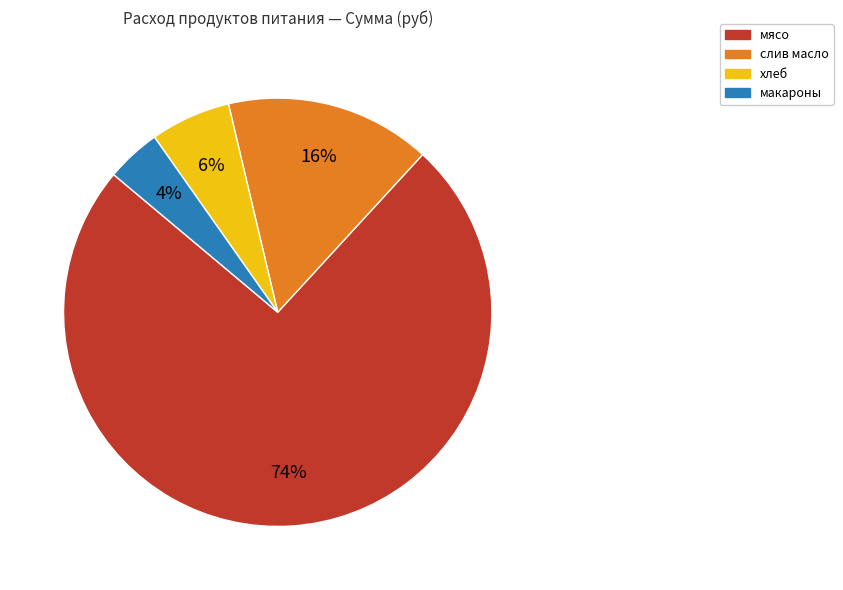

To the nearest percent, what is the average slice percentage?

25%